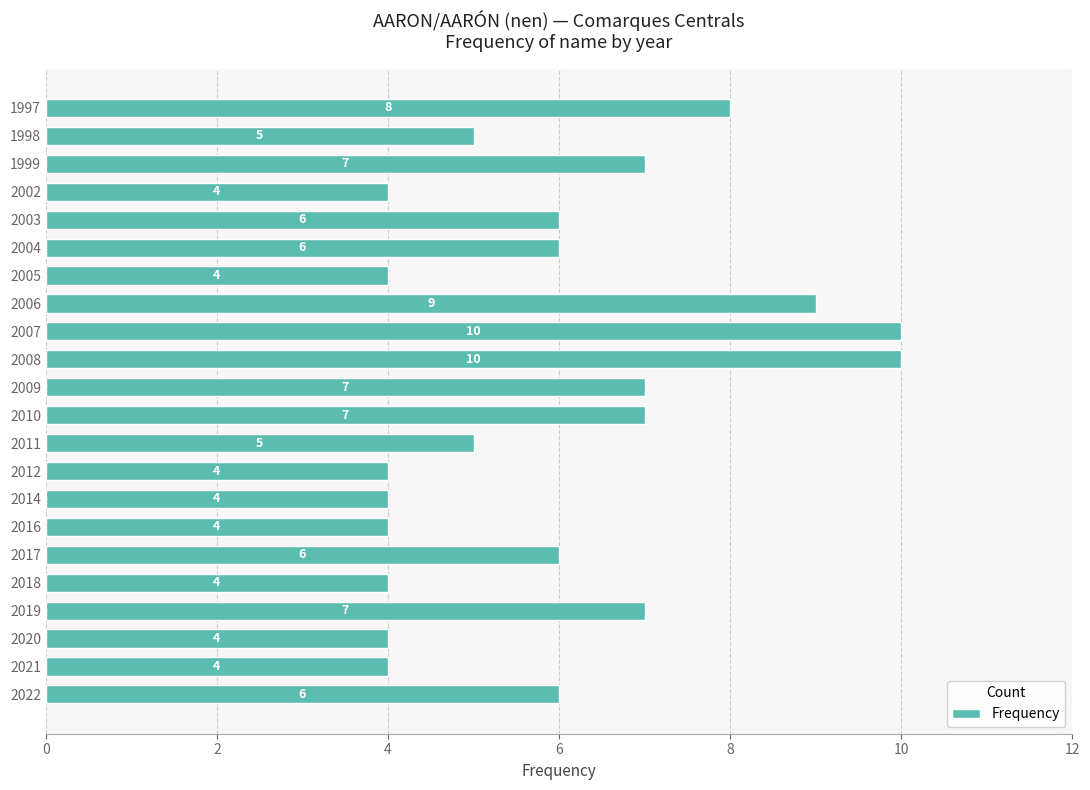

What is the maximum value shown in the chart?

10